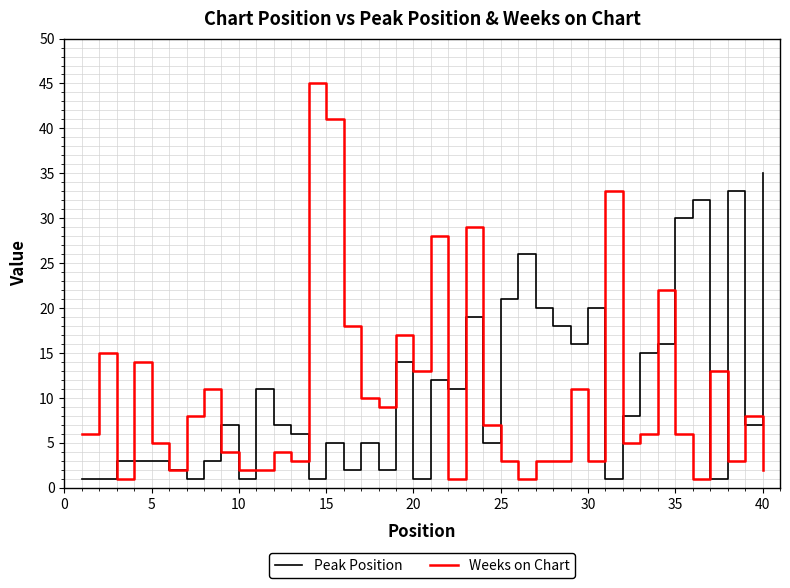

Reading right to left, list all the values displayed in this chart.

Peak Position: 35	7	33	1	32	30	16	15	8	1	20	16	18	20	26	21	5	19	11	12	1	14	2	5	2	5	1	6	7	11	1	7	3	1	2	3	3	3	1	1
Weeks on Chart: 2	8	3	13	1	6	22	6	5	33	3	11	3	3	1	3	7	29	1	28	13	17	9	10	18	41	45	3	4	2	2	4	11	8	2	5	14	1	15	6